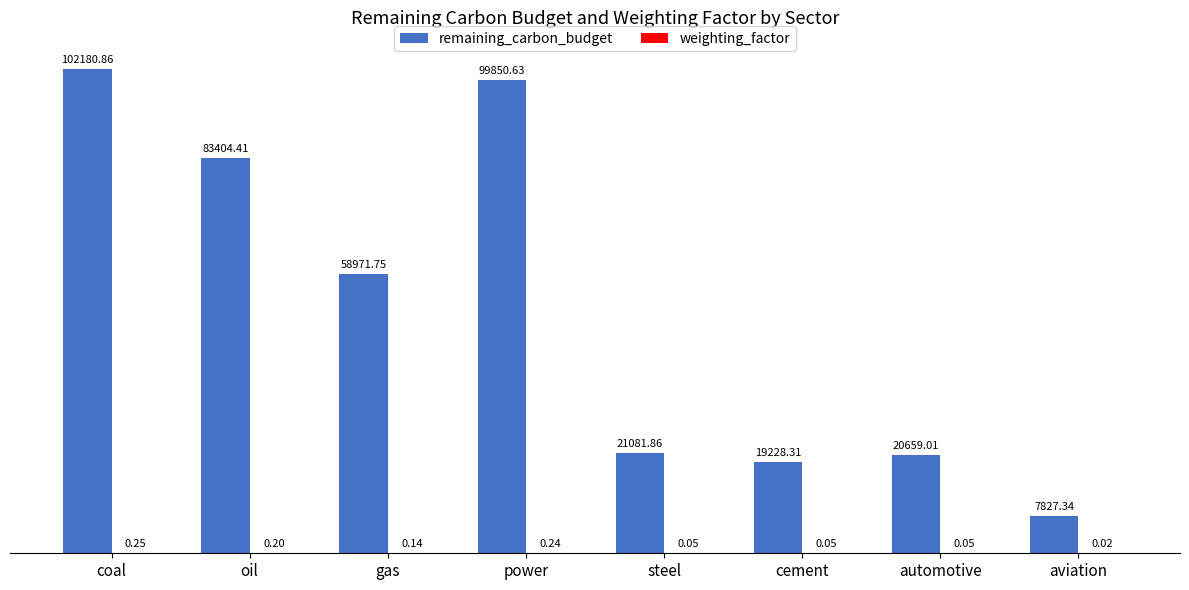

The value of remaining_carbon_budget at cement is 19228.3. True or false?

True